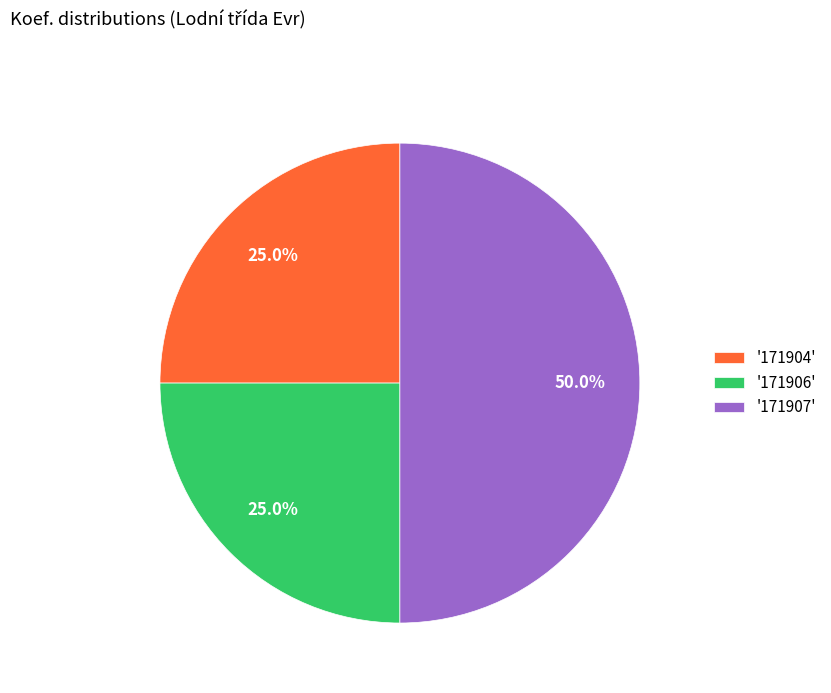

Count the number of slices in the pie.

3